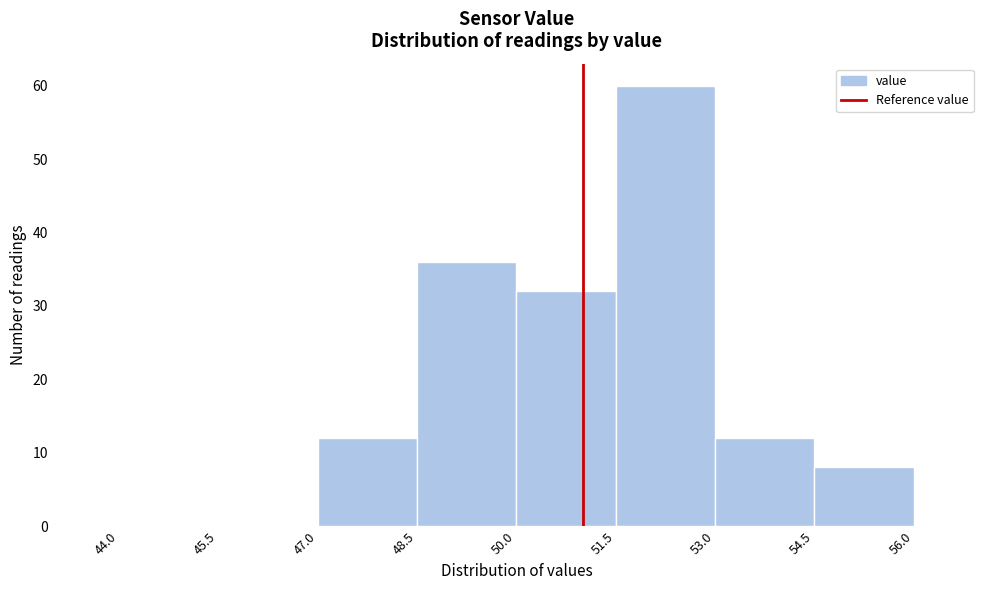

Reading left to right, list every bar in this chart as the range it spans on the x-axis followed by its height. The values are not printed on the chart, so give them approximately, as read against the axis.

44.0 to 45.5: 0
45.5 to 47.0: 0
47.0 to 48.5: 12
48.5 to 50.0: 36
50.0 to 51.5: 32
51.5 to 53.0: 60
53.0 to 54.5: 12
54.5 to 56.0: 8